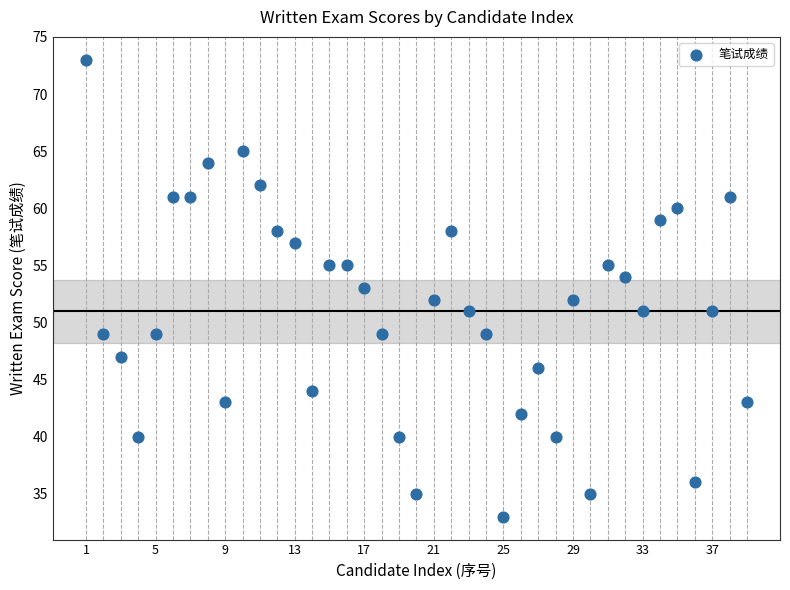

What is the range of Y values (max minus min)?

40